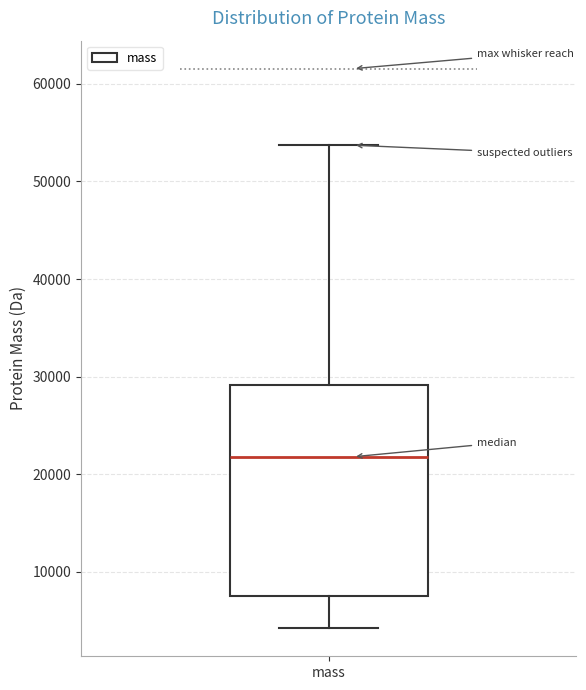

Transcribe this box plot: give where the median line is, the range the box spans, and where the two whiskers end, as read against the y-axis. The values are not printed on the chart, so give them approximately, as read against the axis.

median 22000, box 8000 to 29000, whiskers 4000 to 54000